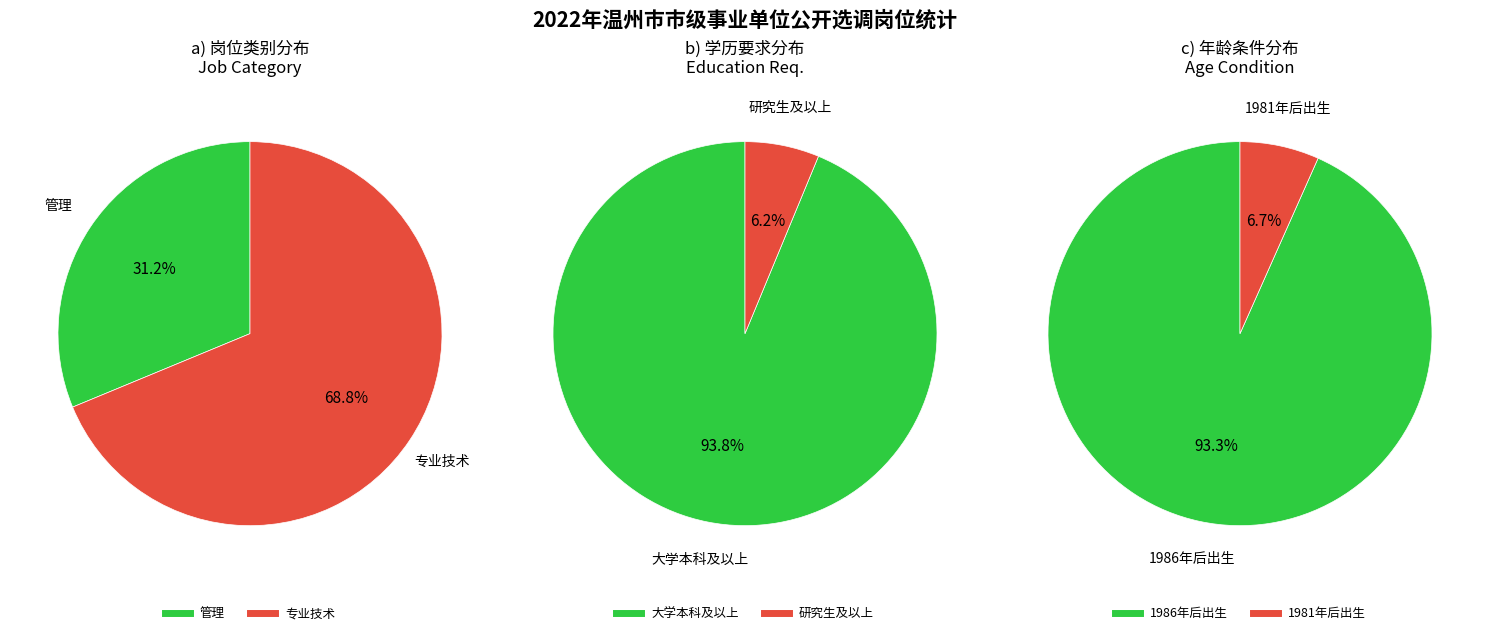

What percentage do 专业技术 and 管理 together represent?

100.0%